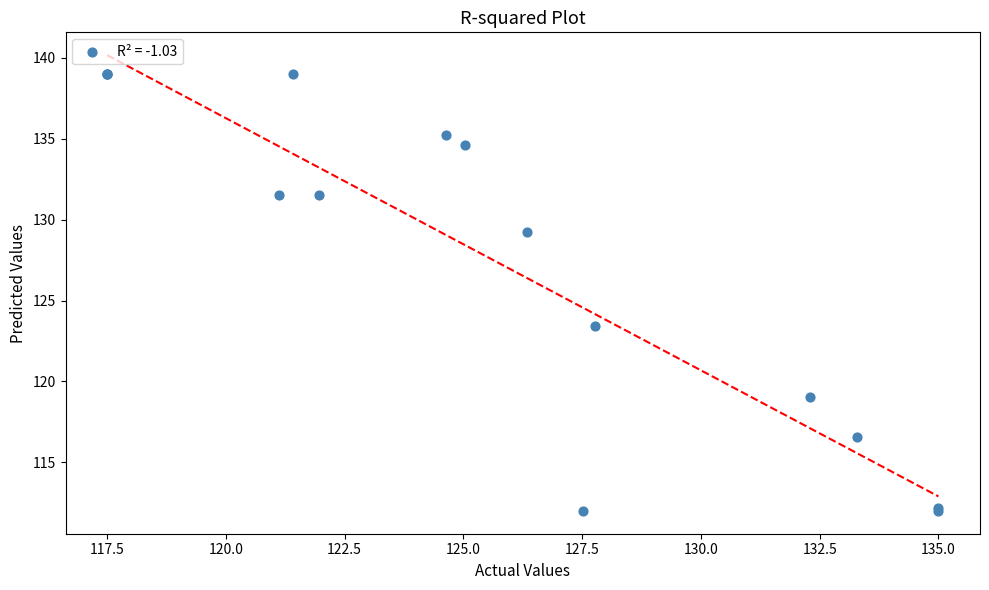

What Y value in the scatter plot is closest to 125?

123.4